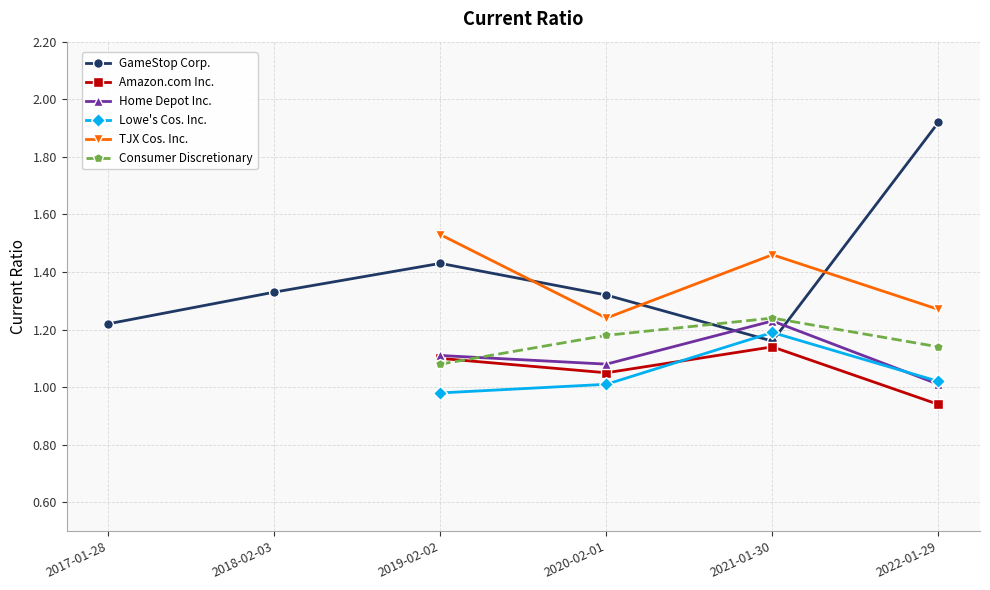

How many distinct data groups are displayed?

6